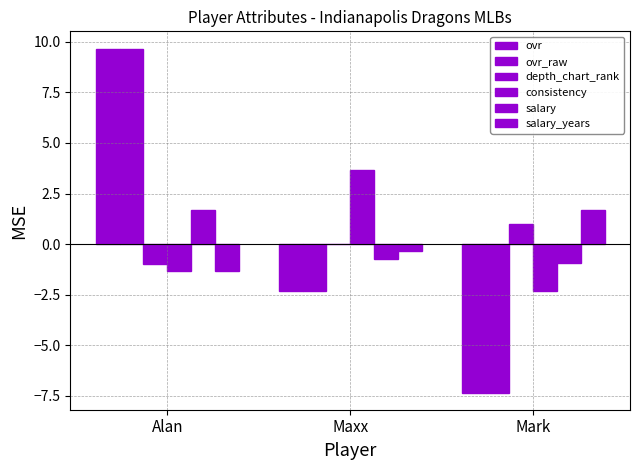

Reading right to left, transcribe all the data shown in this chart.

ovr: -7.3	-2.3	9.7
ovr_raw: -7.3	-2.3	9.7
depth_chart_rank: 1.0	0.0	-1.0
consistency: -2.3	3.7	-1.3
salary: -0.9	-0.7	1.7
salary_years: 1.7	-0.3	-1.3